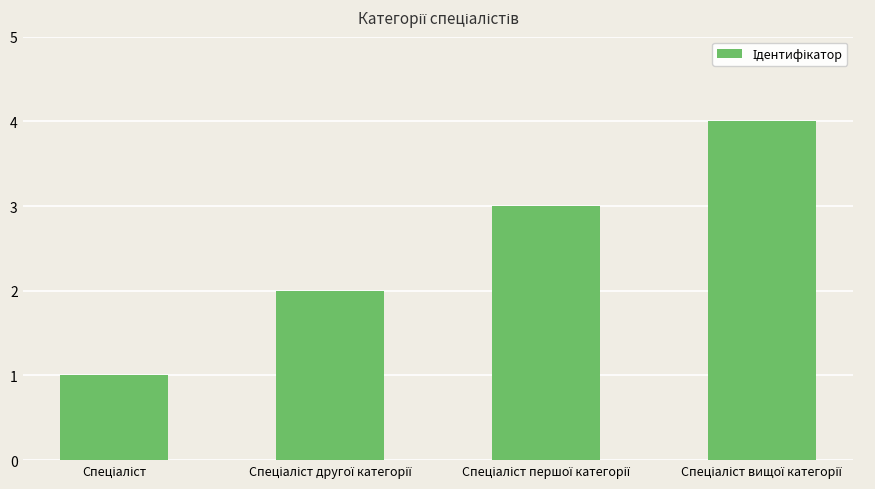

What is the greatest value displayed?

4